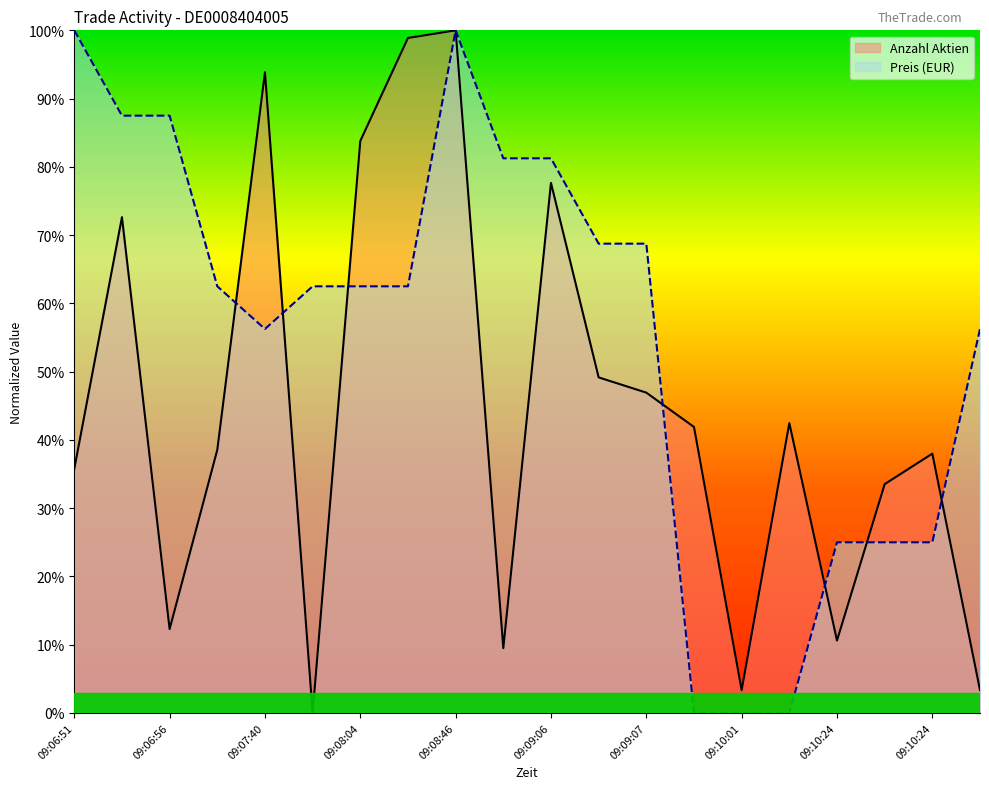

At which label does Preis first exceed 62?

09:06:51